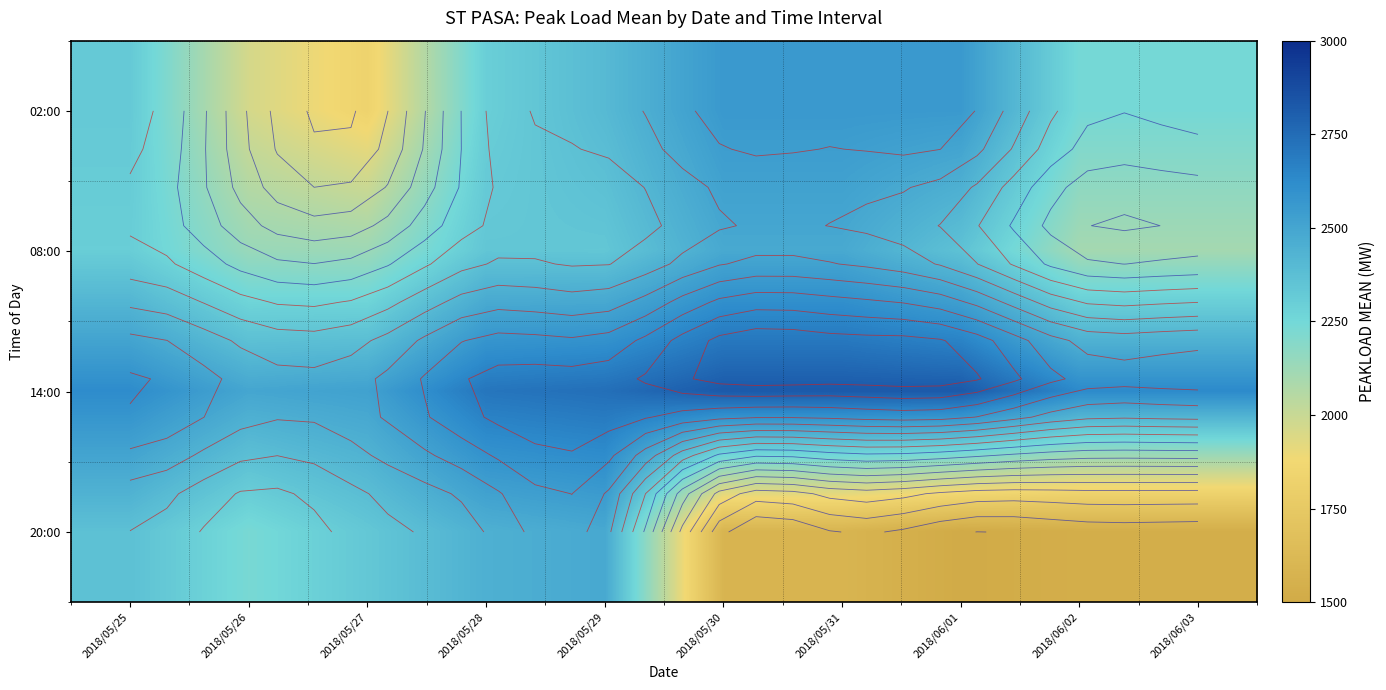

Which has a higher value, 2018/05/26 or 2018/06/02?

2018/06/02